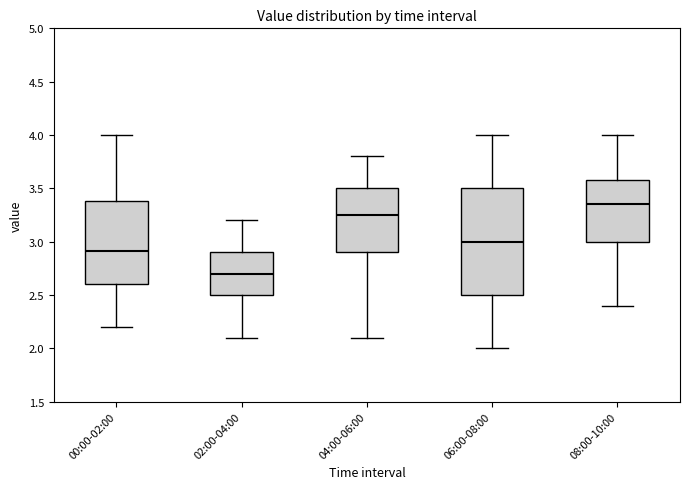

Reading left to right, transcribe this box plot: for each box, give where its median line is, the range the box spans, and where its two whiskers end, as read against the y-axis. The values are not printed on the chart, so give them approximately, as read against the axis.

00:00-02:00: median 2.90, box 2.60 to 3.40, whiskers 2.20 to 4.00
02:00-04:00: median 2.70, box 2.50 to 2.90, whiskers 2.10 to 3.20
04:00-06:00: median 3.25, box 2.90 to 3.50, whiskers 2.10 to 3.80
06:00-08:00: median 3.00, box 2.50 to 3.50, whiskers 2.00 to 4.00
08:00-10:00: median 3.35, box 3.00 to 3.60, whiskers 2.40 to 4.00